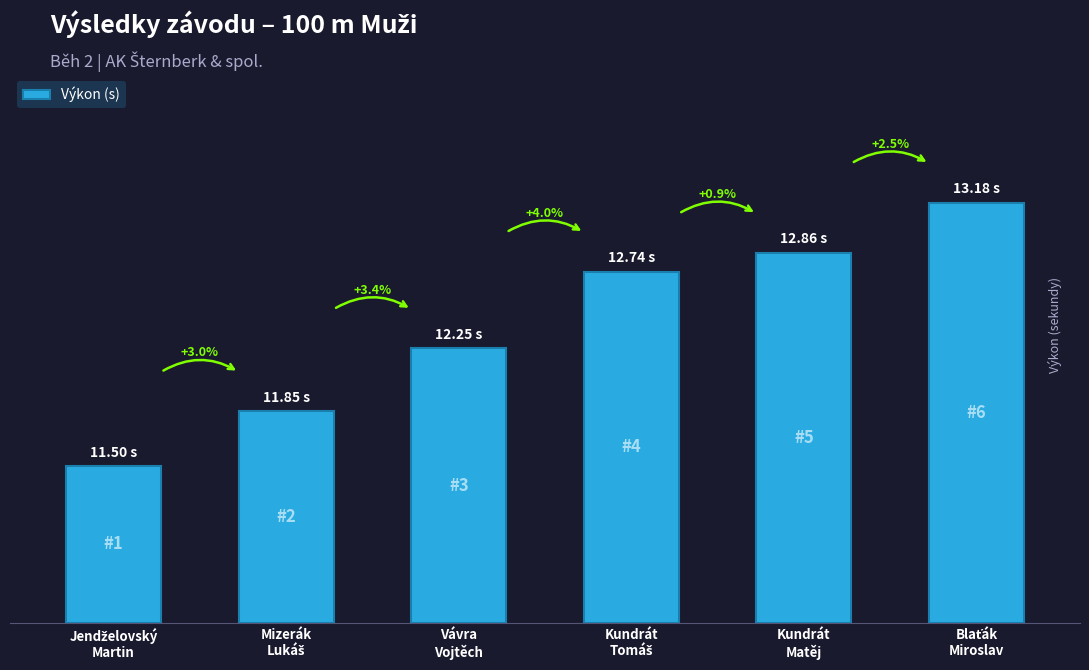

At which category does the chart reach its minimum across all series?

Jendželovský
Martin